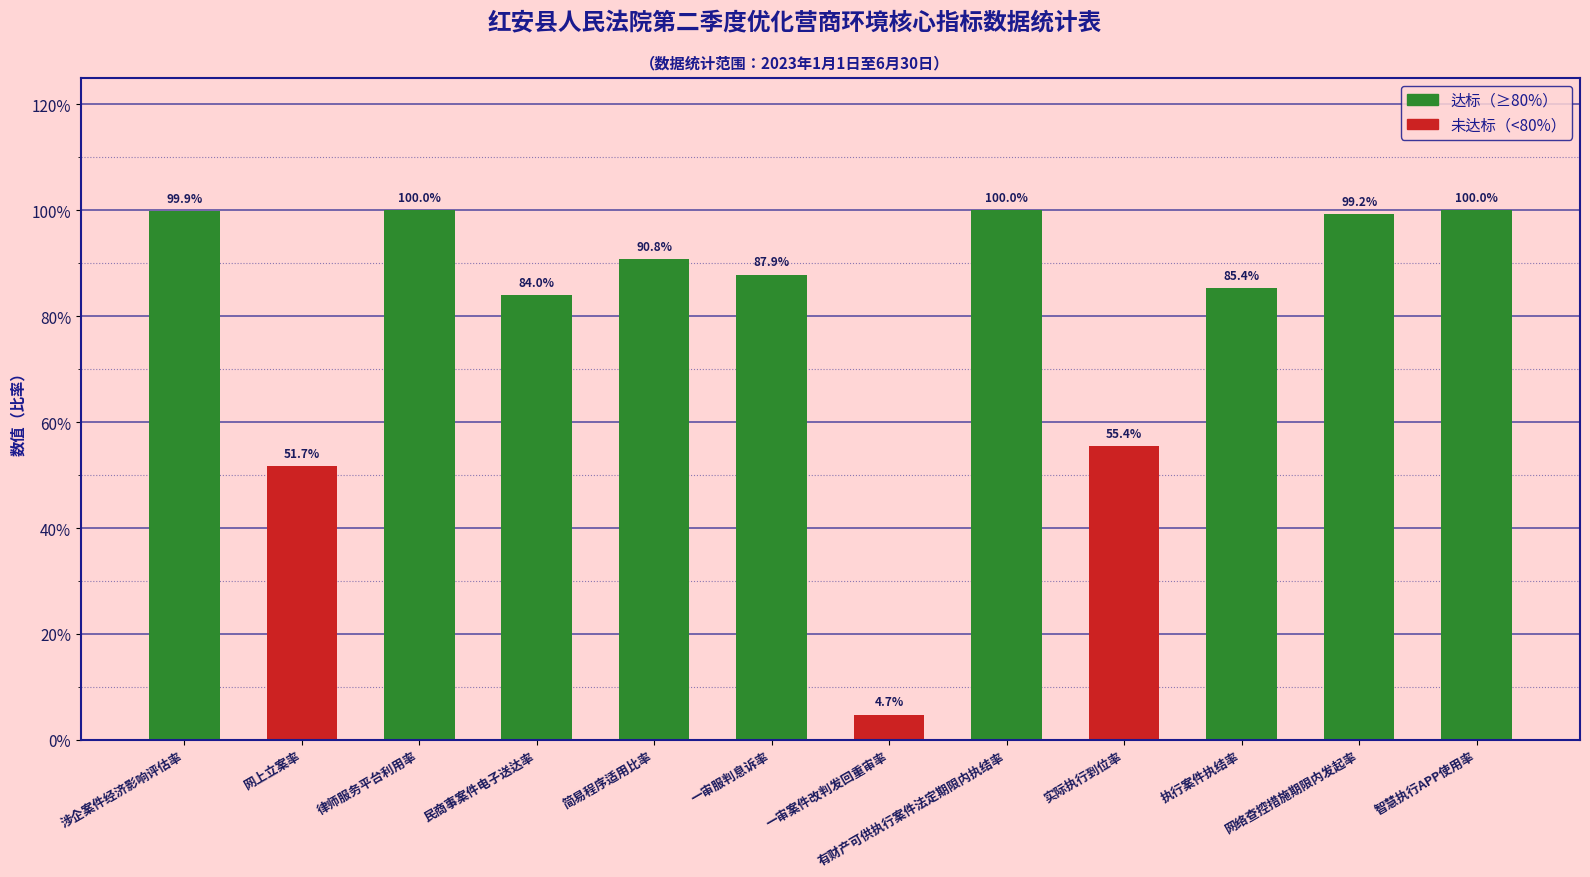

Reading left to right, what are all the values shown in this chart?

1.0	0.5	1.0	0.8	0.9	0.9	0.0	1.0	0.6	0.9	1.0	1.0